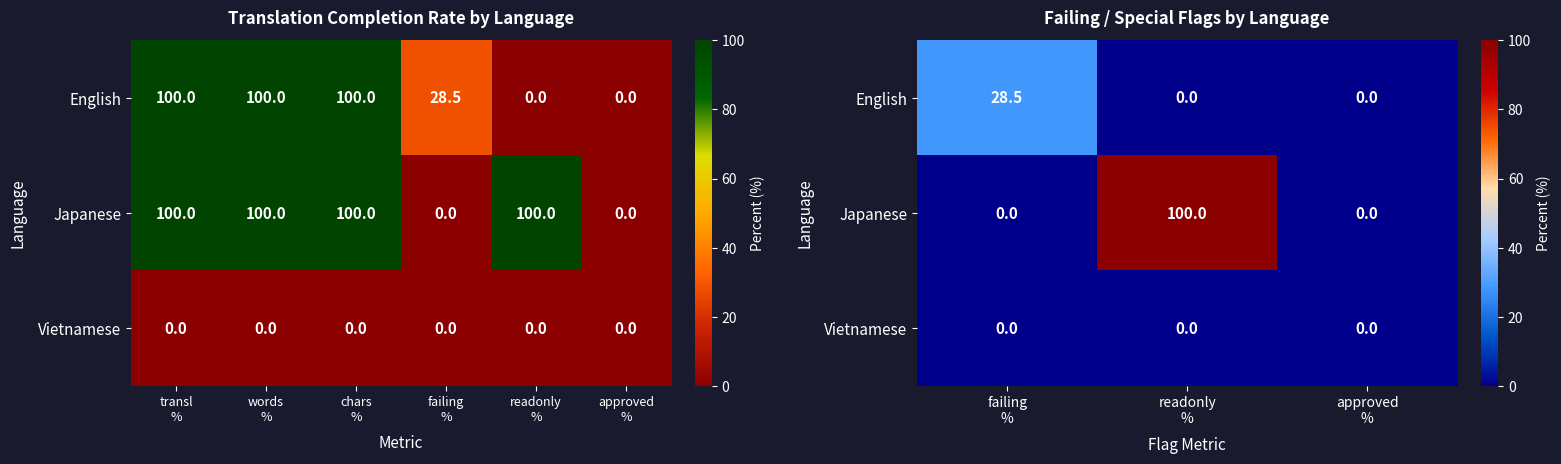

What is the sum of all Japanese values?

100.0